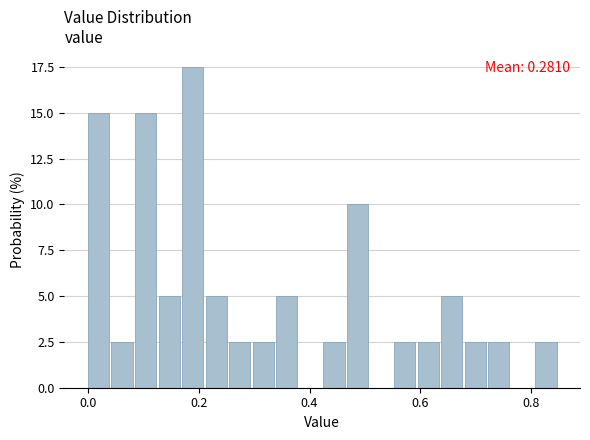

Read against the x-axis, roughly where is the centre of the tallest bar?

0.18